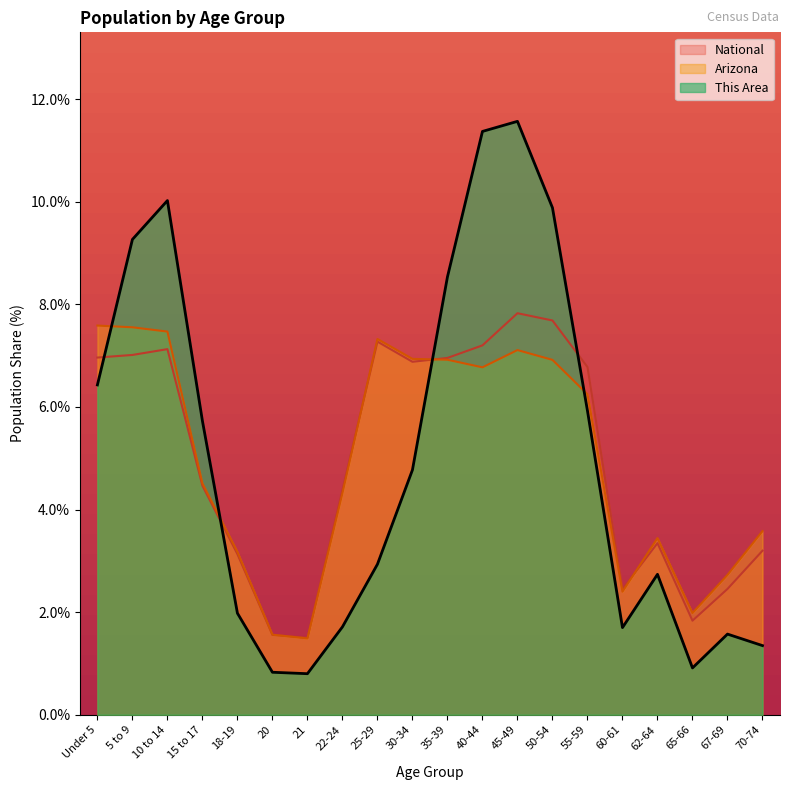

What is the sum of the National values at 22-24 and Under 5?

11.3